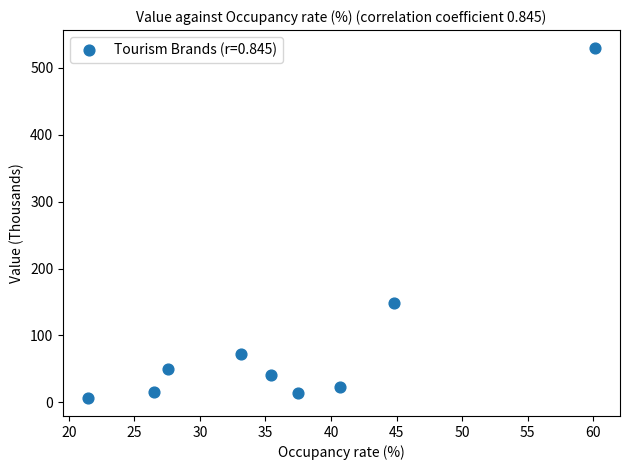

What is the range of X values (max minus min)?

38.6